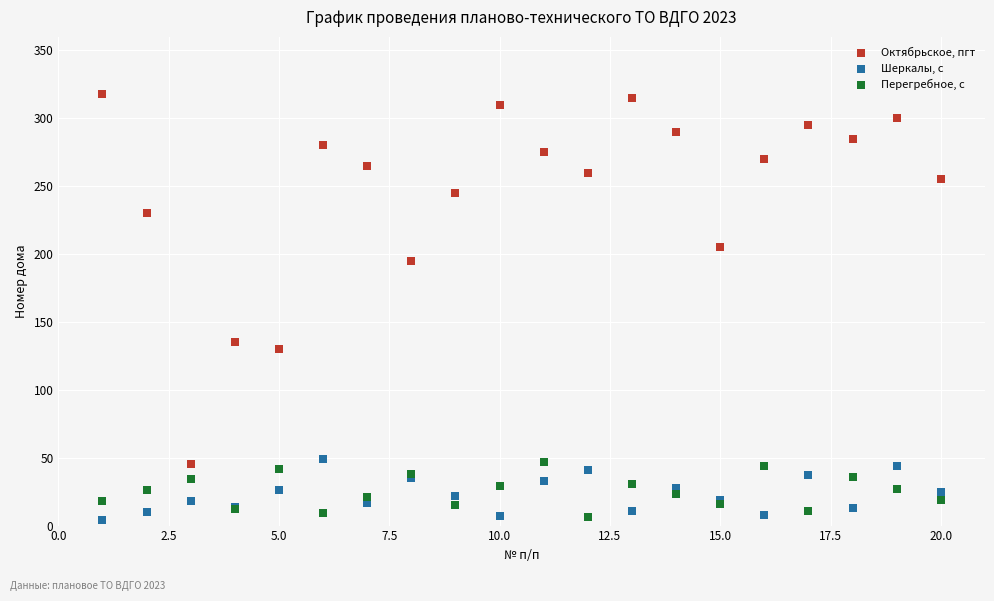

Across all series, what Y value is closest to 161?

135